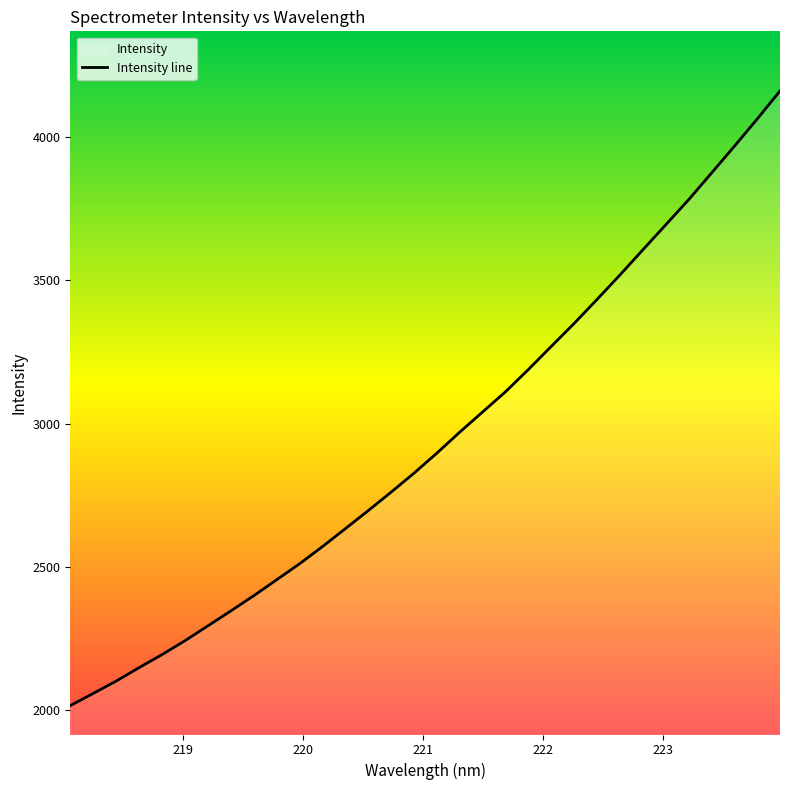

What is the change in value from 221.8812 to 222.263?

+160.8